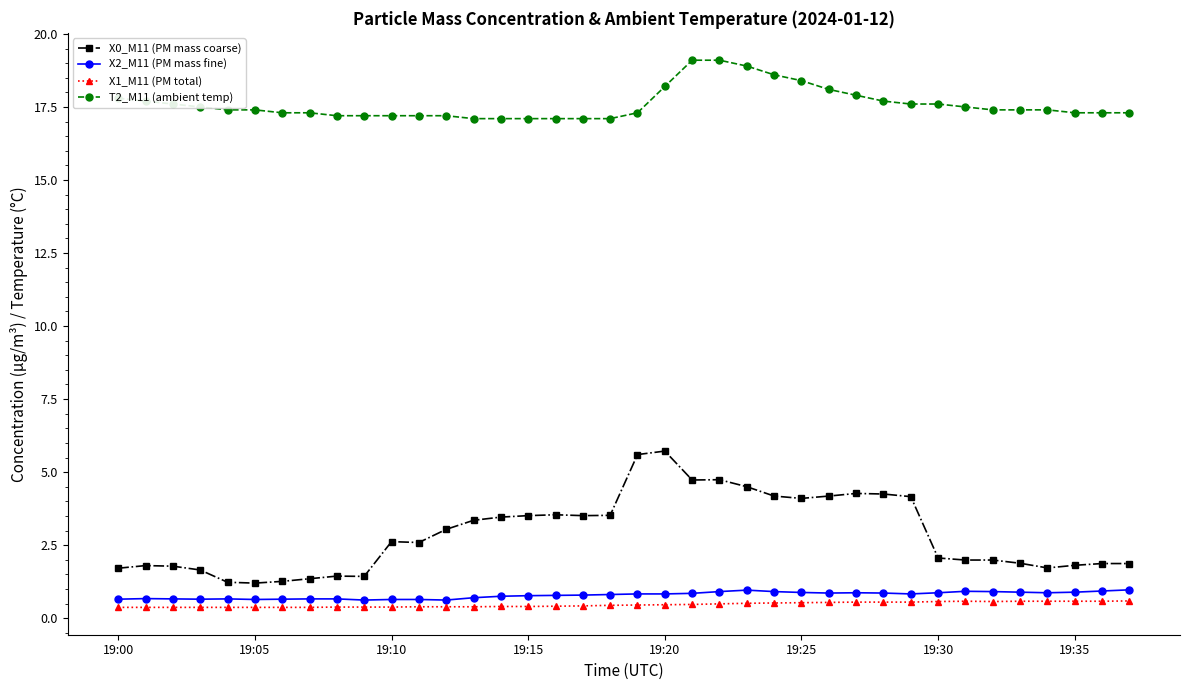

True or false: X2_M11 (PM mass fine) has more than 1 points higher than both neighbors.

True